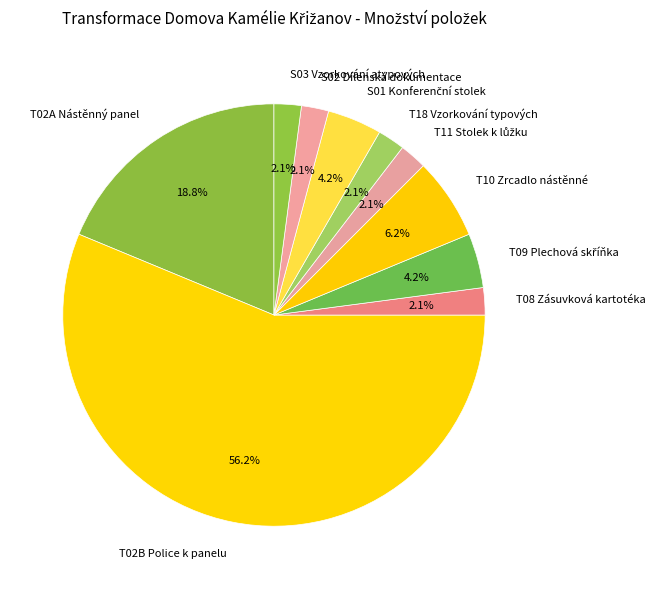

Is the sum of T10 Zrcadlo nástěnné and T08 Zásuvková kartotéka greater than half?

No